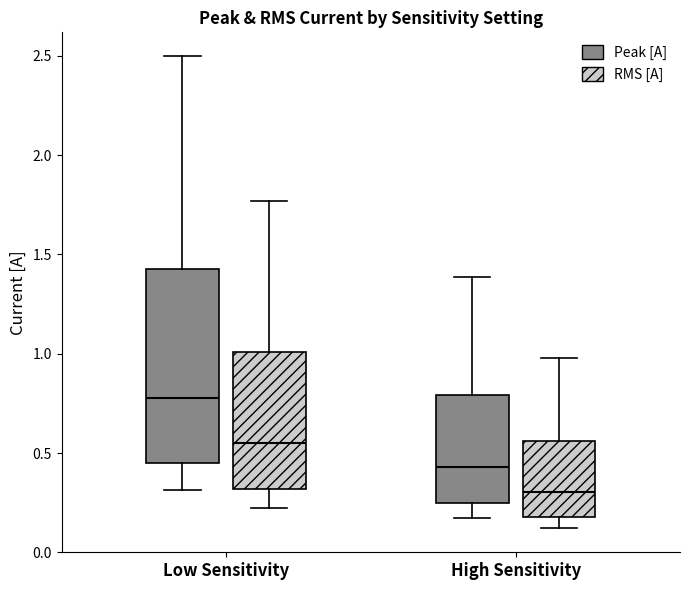

Which box's median line is the highest?

Low Sensitivity (Peak [A])